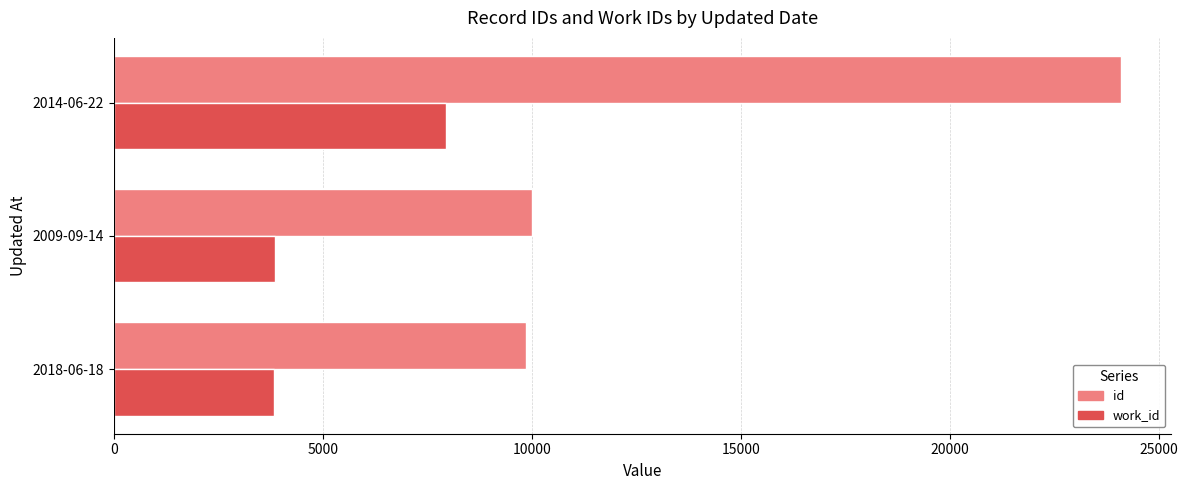

What is the average value of the id series?

14648